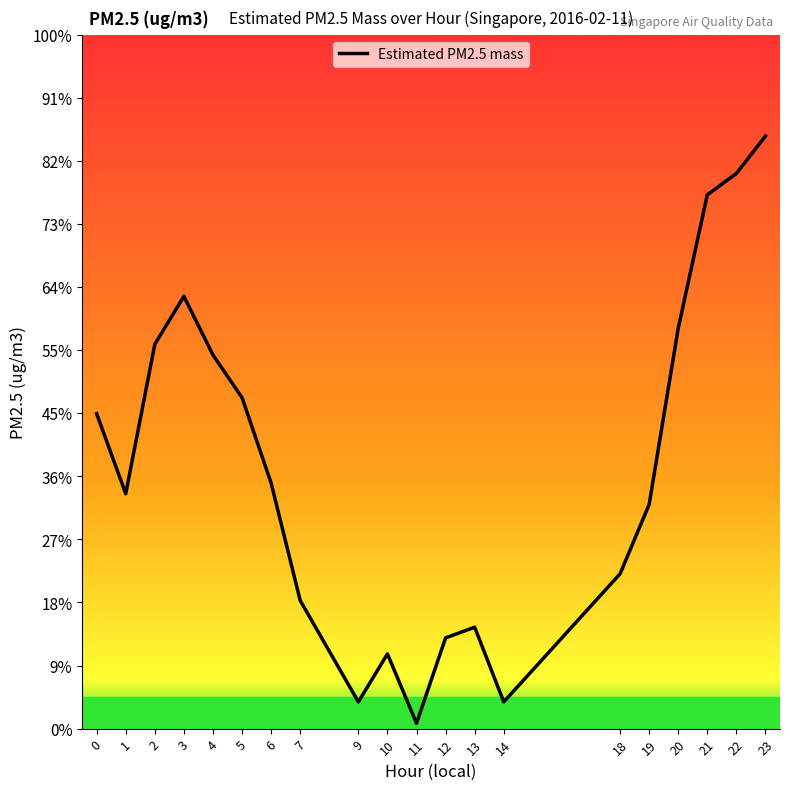

The chart shows a value of 1.9 at 13. True or false?

True